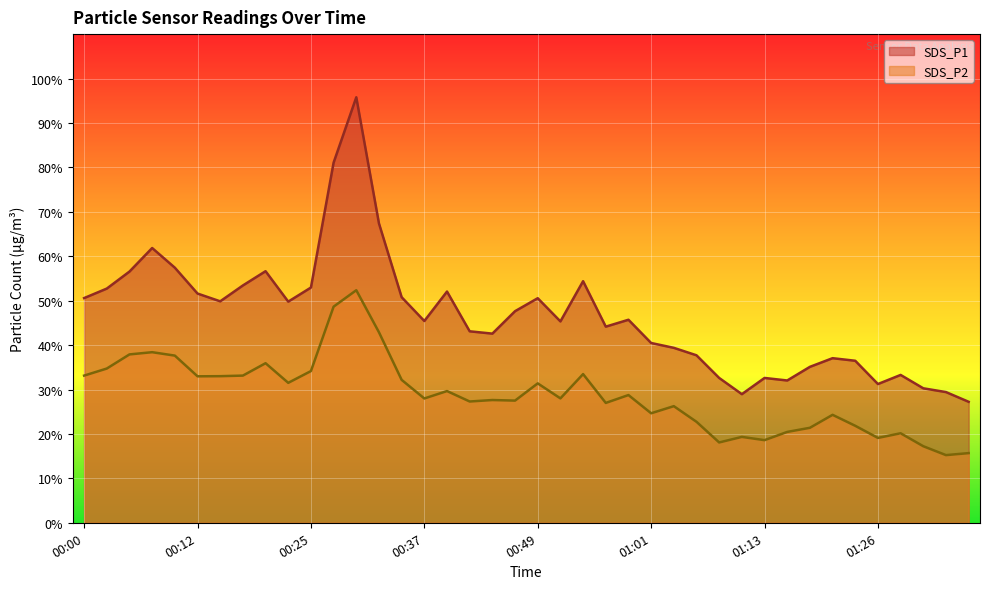

At 01:23, list the series in order from smallest to largest.

SDS_P2, SDS_P1